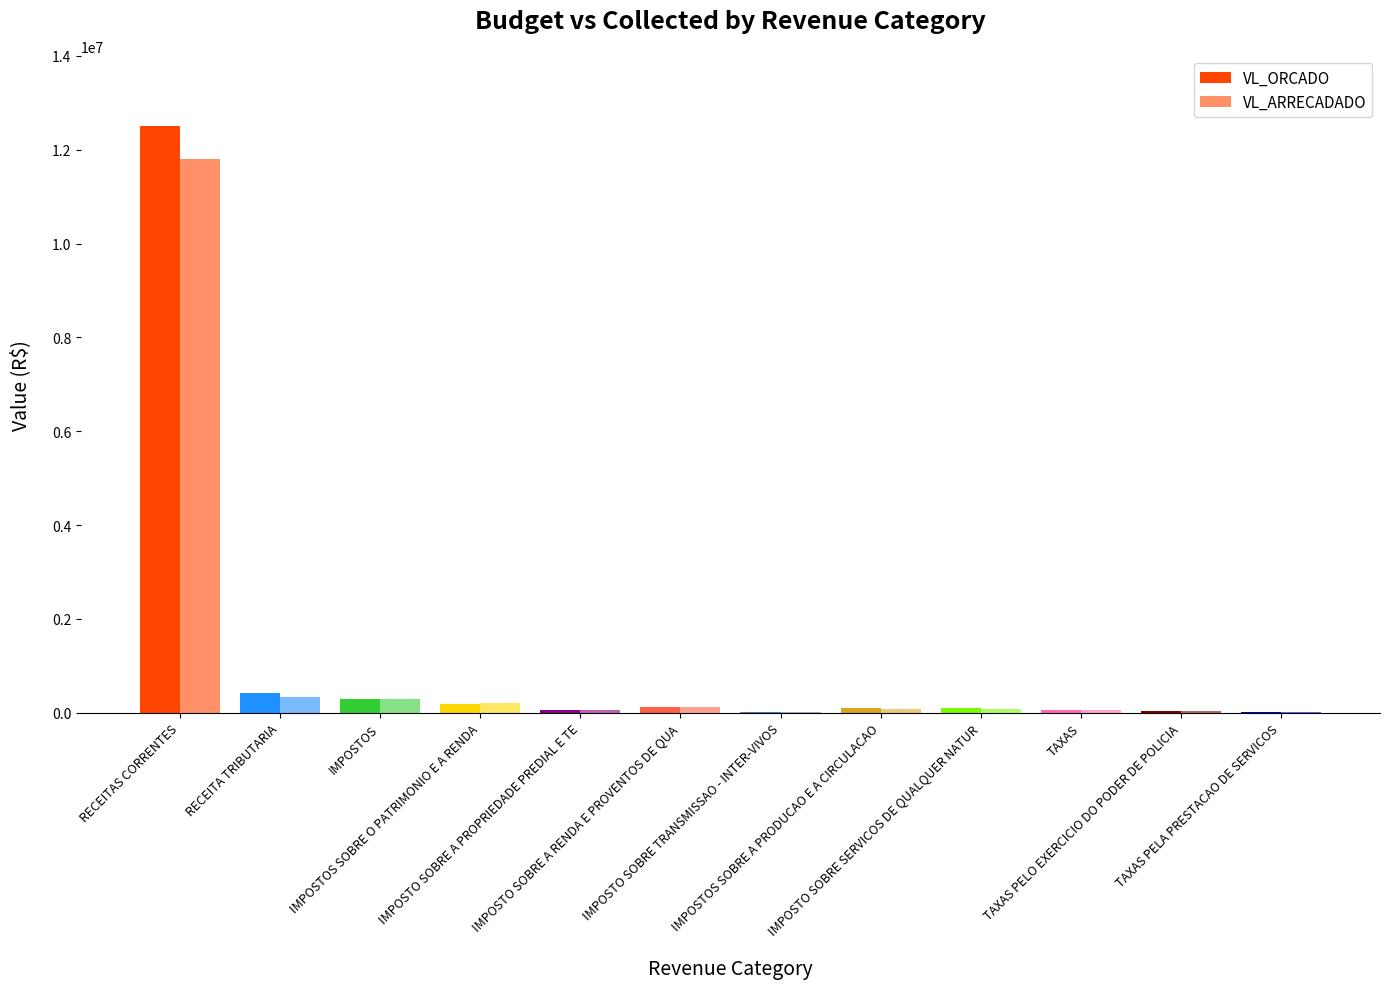

How many data points in VL_ARRECADADO are above 75970?

7